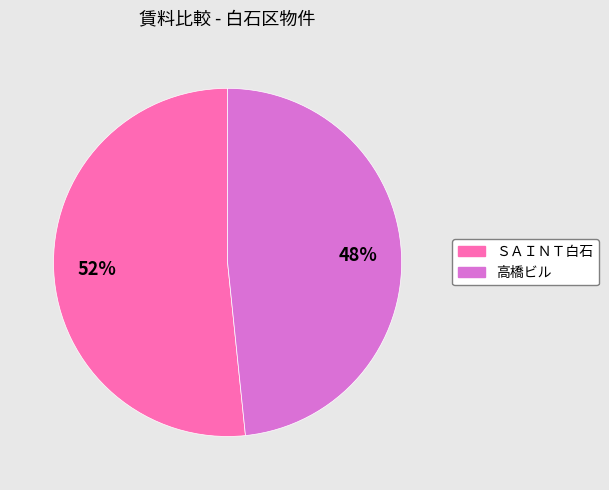

To the nearest percent, what is the average slice percentage?

50%